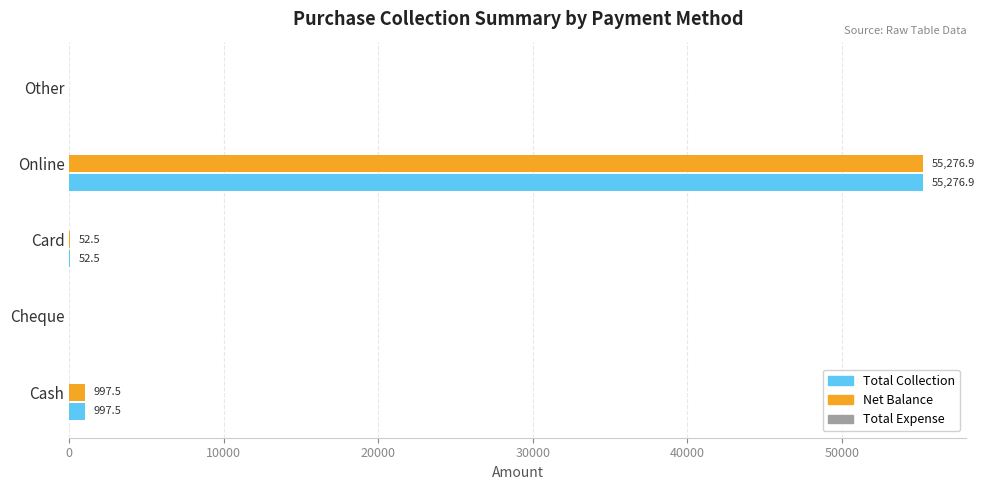

Is it true that Total Collection equals 55276.9 at Online?

True